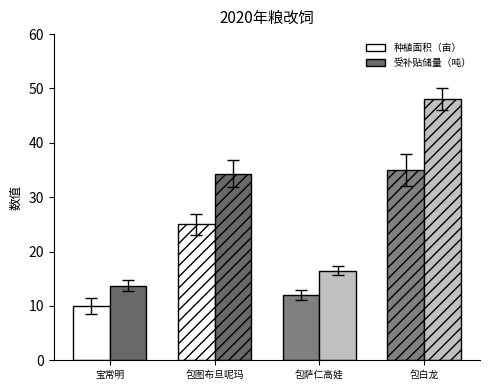

Reading left to right, what are all the values shown in this chart?

种植面积（亩）: 宝常明=10.0	包图布旦呢玛=25.0	包萨仁高娃=12.0	包白龙=35.0
受补贴储量（吨）: 宝常明=13.7	包图布旦呢玛=34.3	包萨仁高娃=16.5	包白龙=48.0